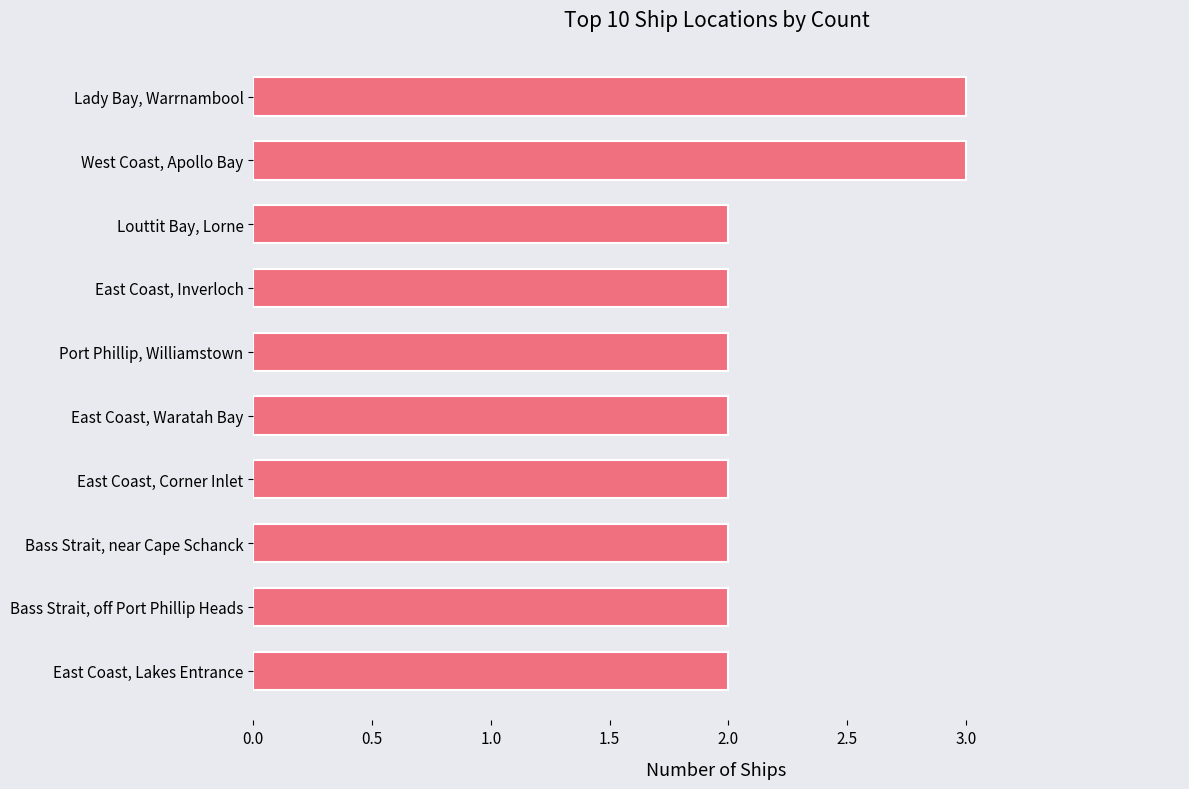

What is the greatest value displayed?

3